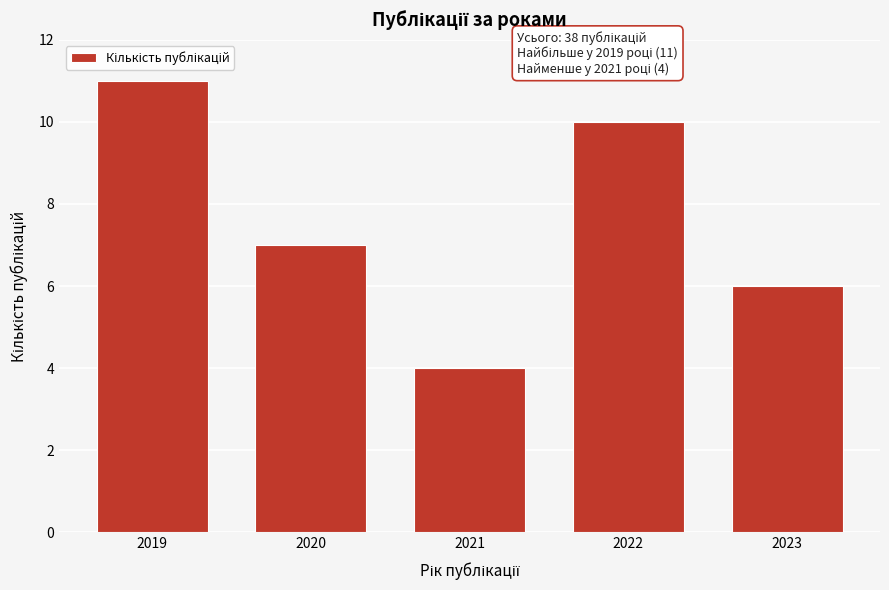

Reading left to right, transcribe all the data shown in this chart.

11	7	4	10	6